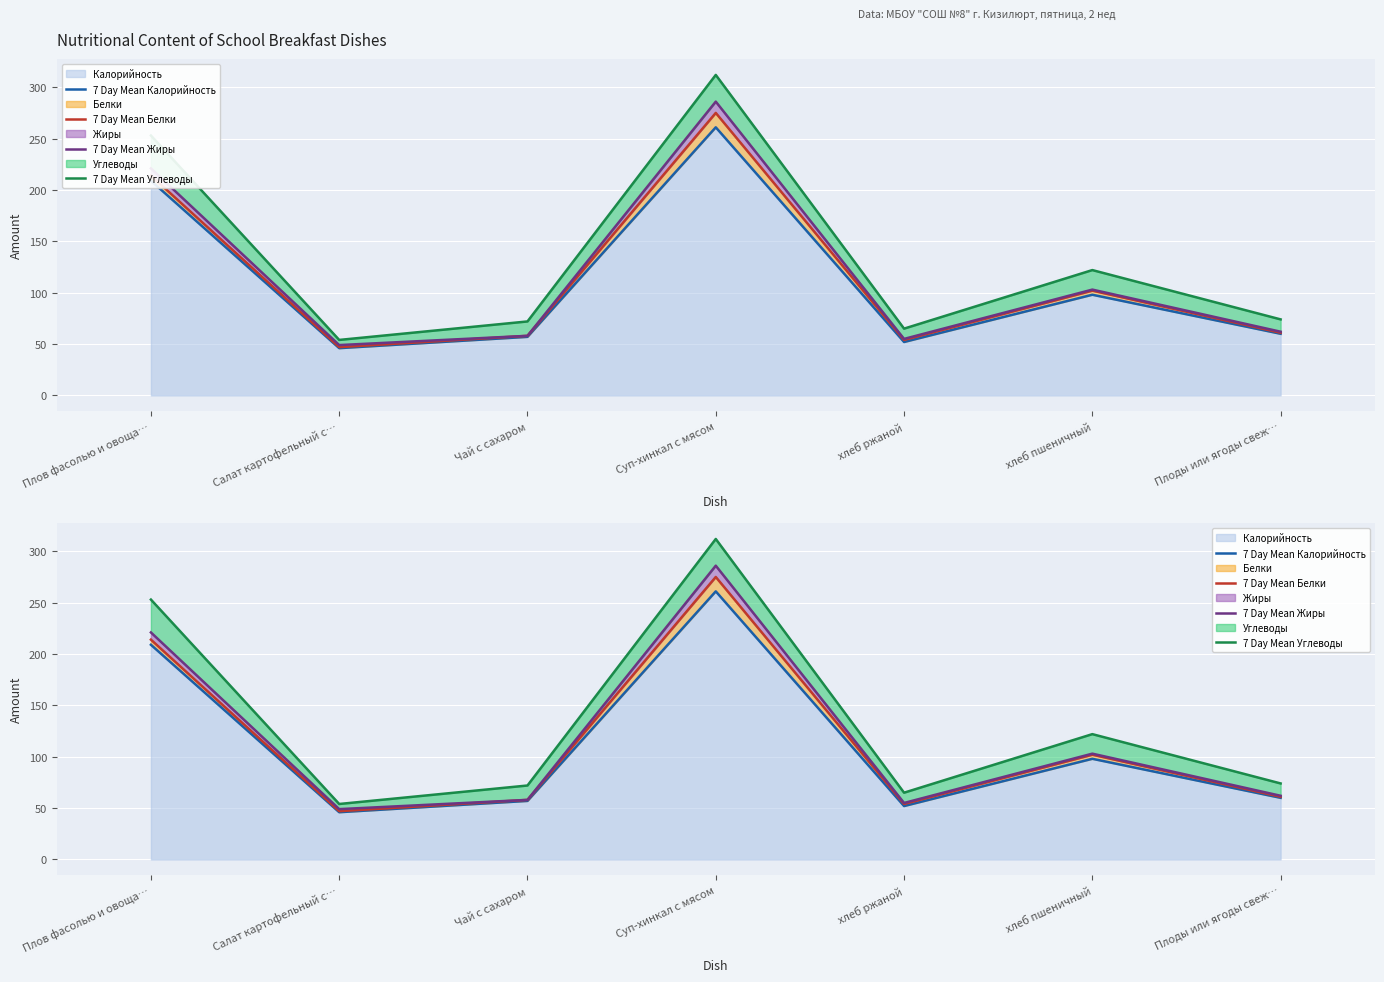

How many distinct data groups are displayed?

4